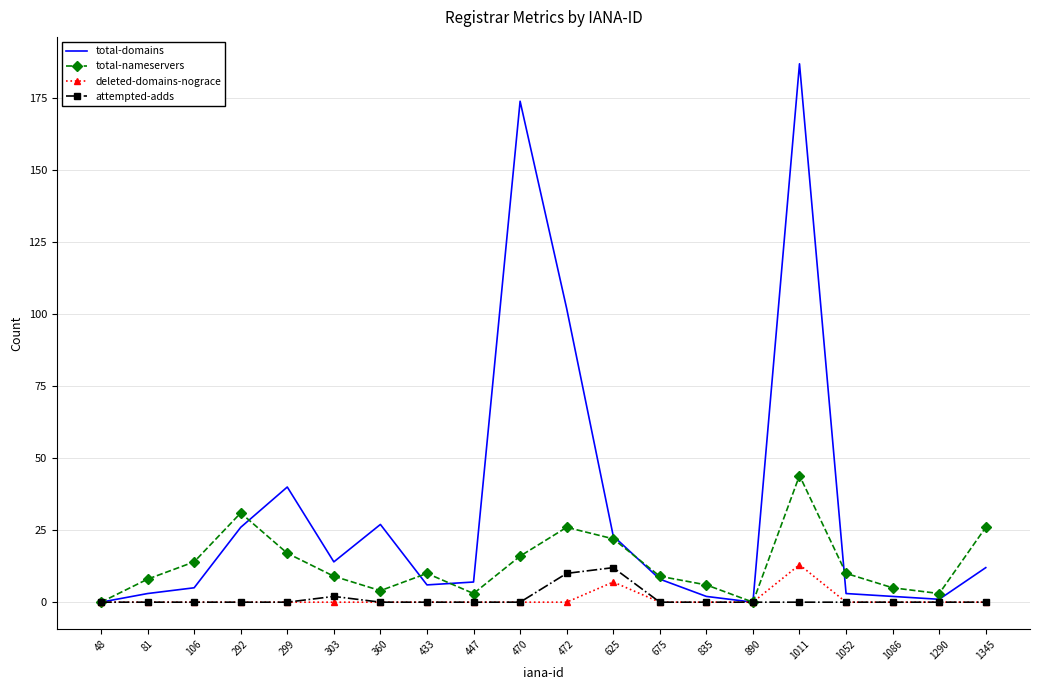

The value of attempted-adds at 447 is 0. True or false?

True